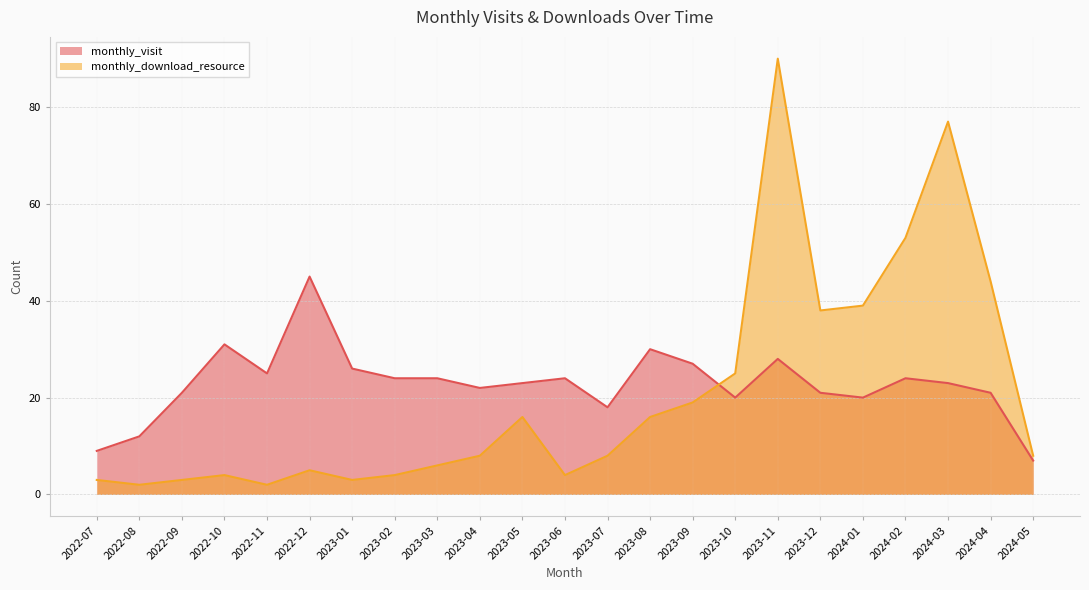

At which category does monthly_download_resource reach its first local valley?

2022-08